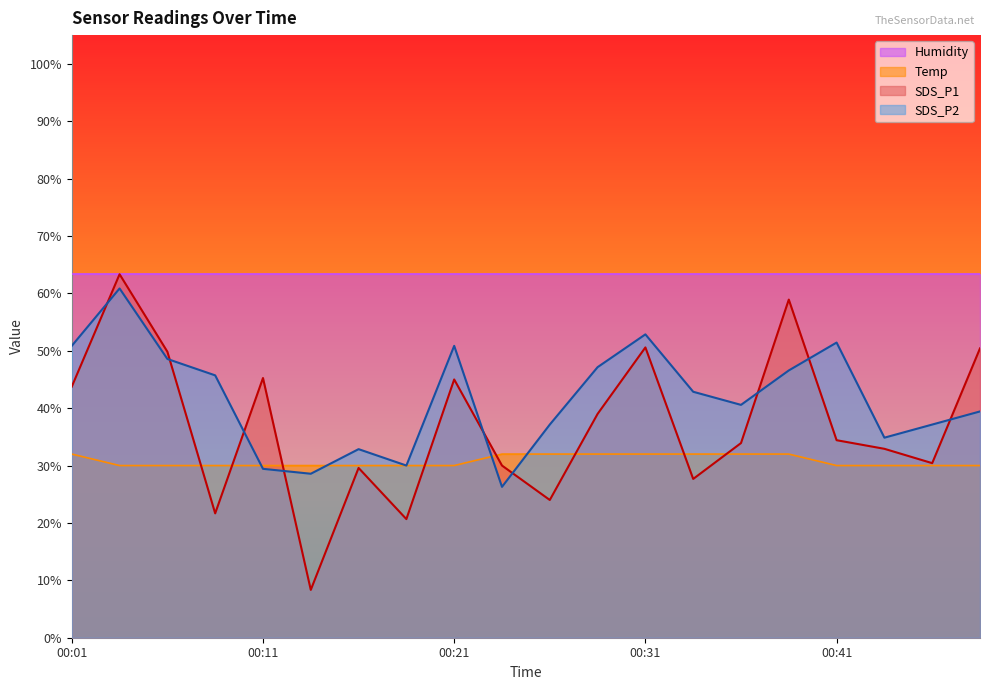

What is the sum of all SDS_P1 values?

739.7